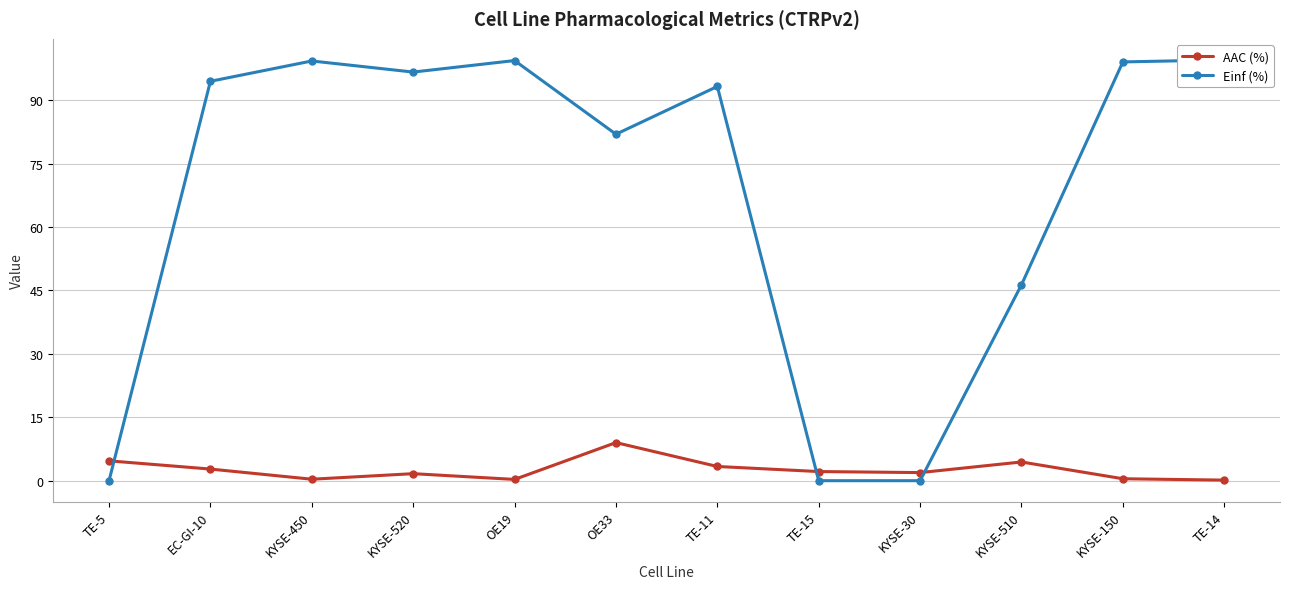

Which category has the highest value across all series?

TE-14